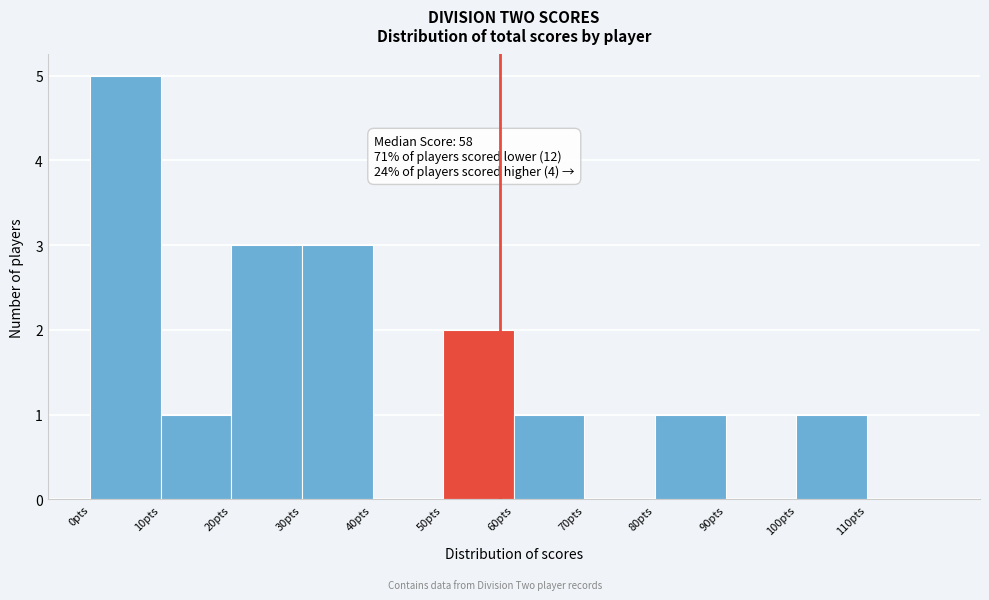

Which range on the x-axis has the tallest bar?

0 to 10